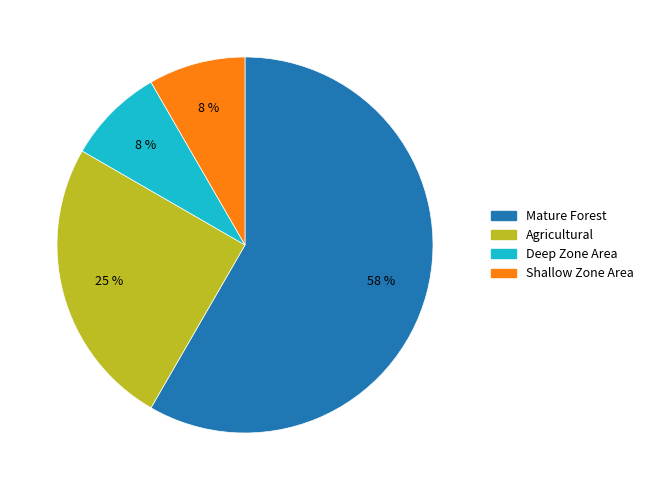

Is there a majority slice in this chart?

Yes